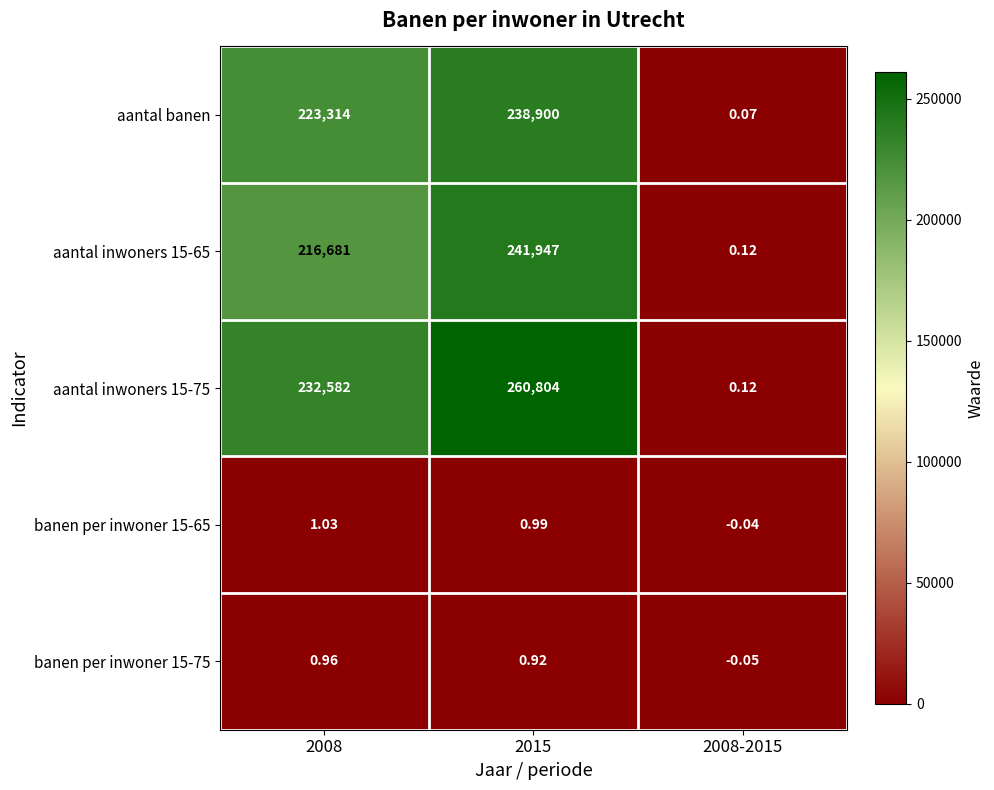

At which category is the sum across all series the highest?

2015